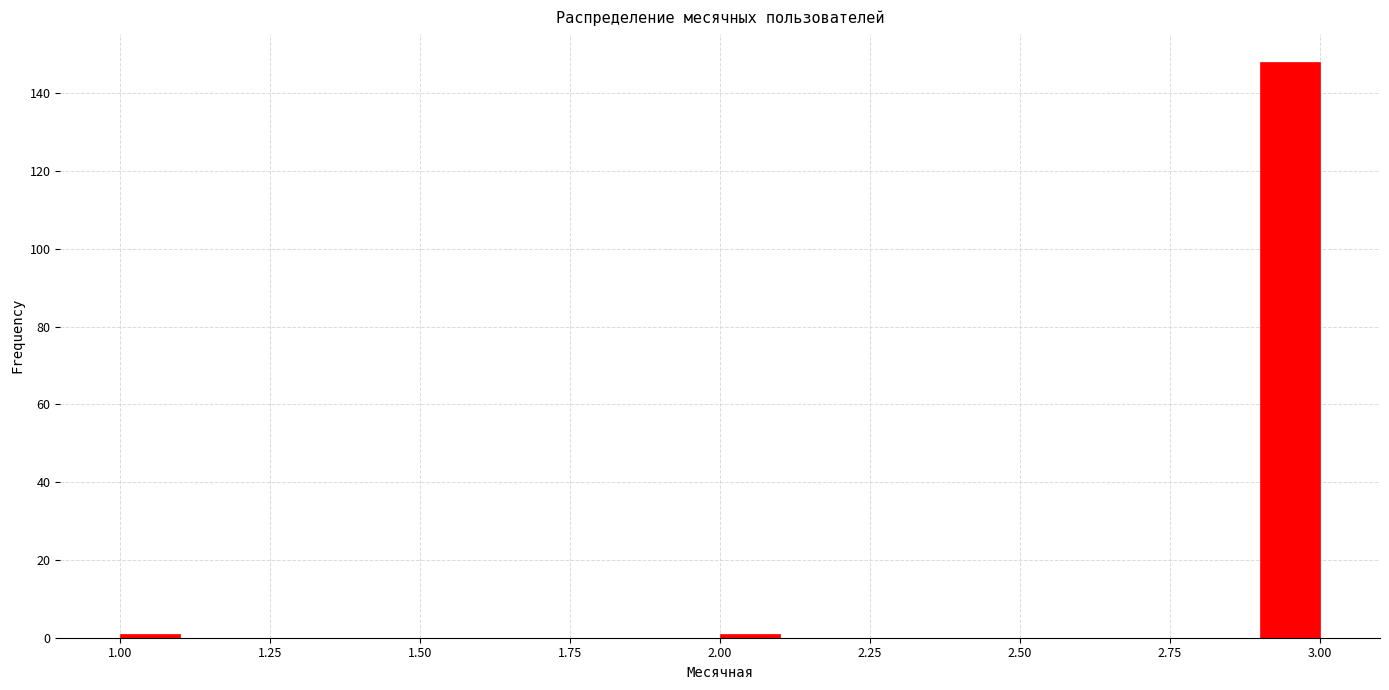

Read against the x-axis, roughly where is the centre of the tallest bar?

2.95